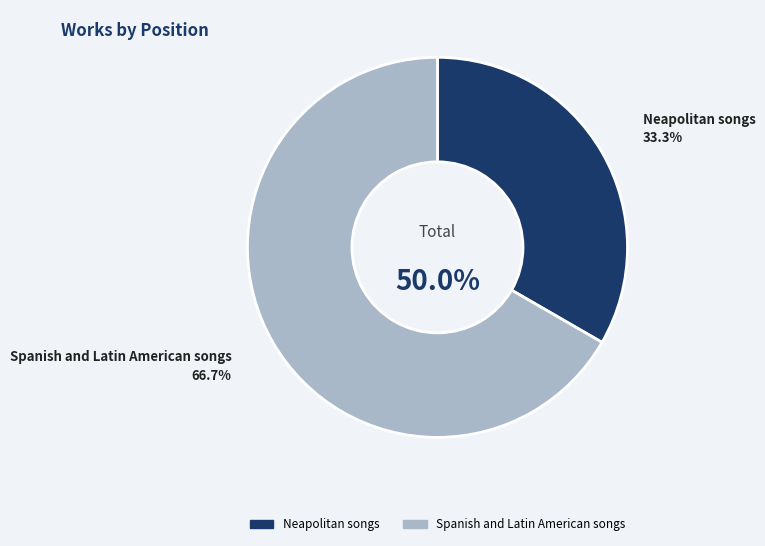

To the nearest percent, what percentage of the pie is Spanish and Latin American songs?

67%